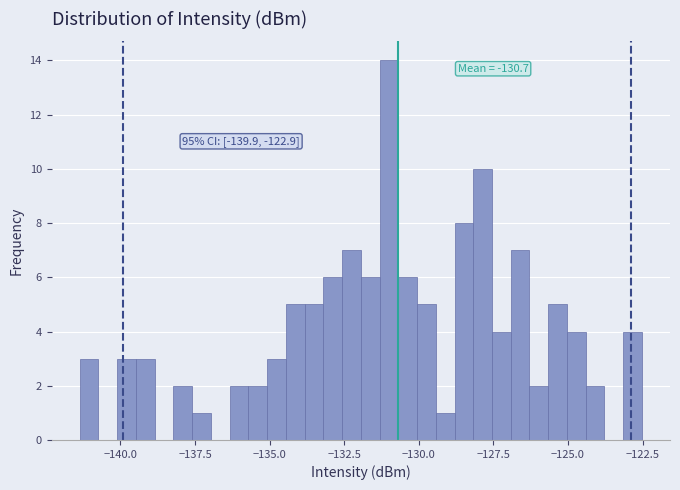

Around what value on the x-axis is the tallest bar? Give the approximate position of its centre, as read against the axis.

-131.0